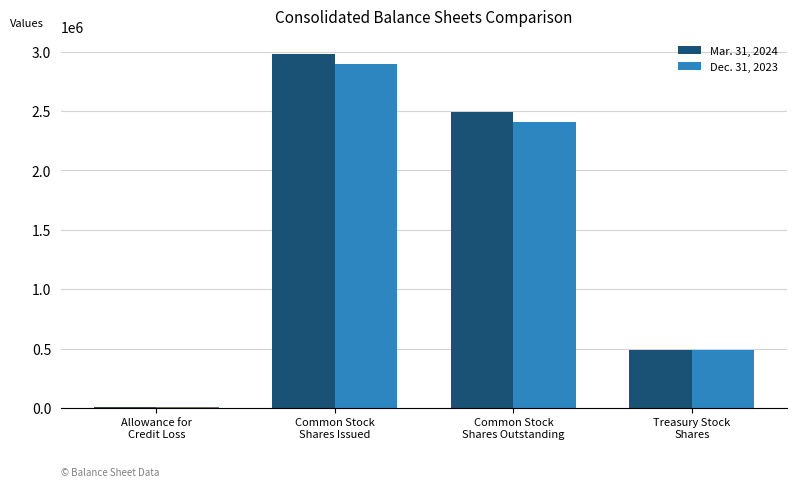

Are the bars horizontal?

No